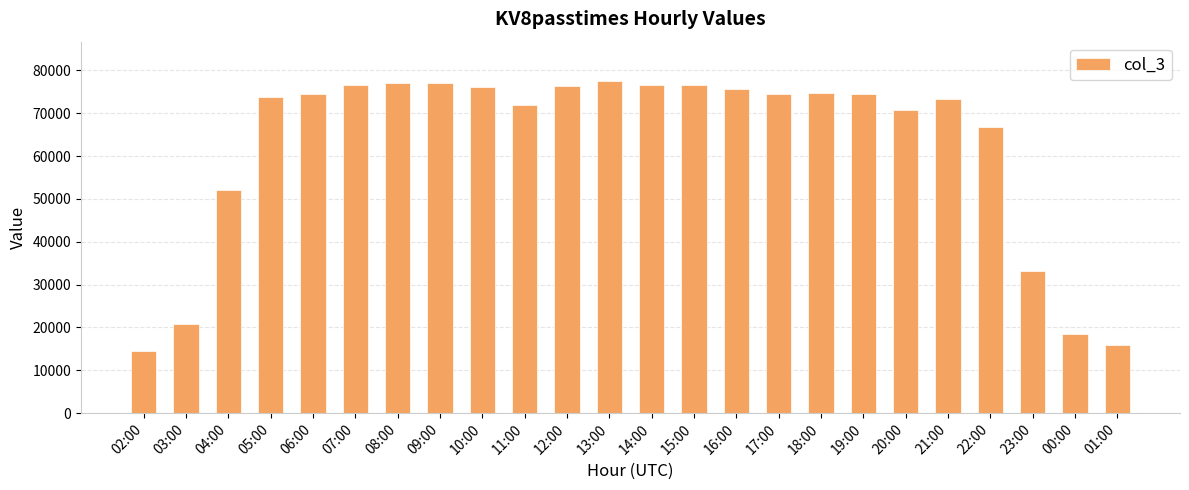

What is the label of the 21st bar from the left?

22:00